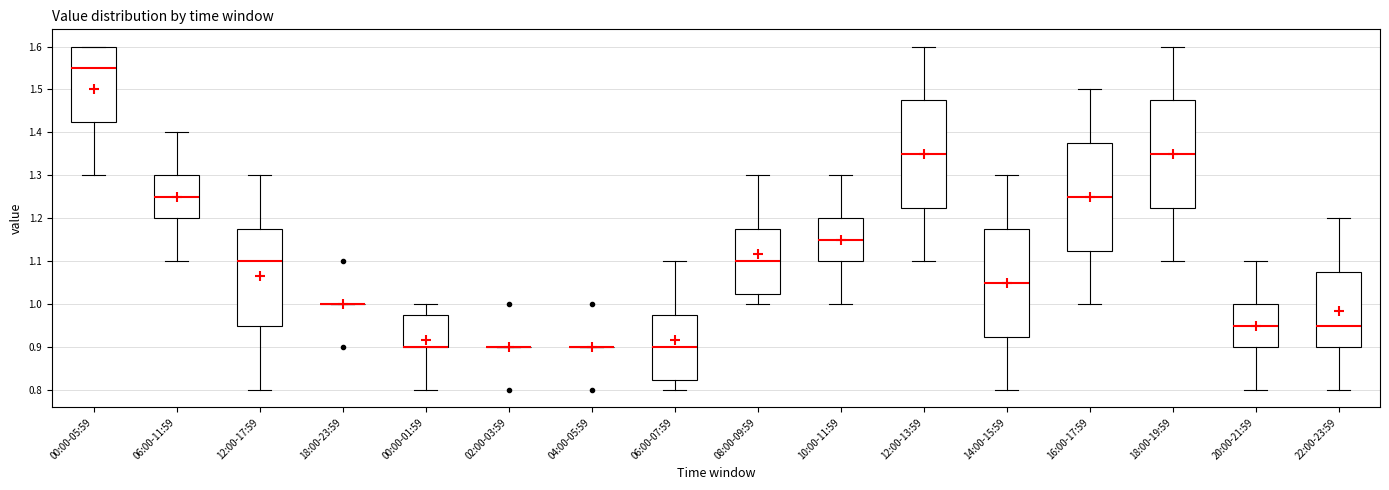

Where does the upper whisker of the box for 12:00-13:59 end on the y-axis? The values are not printed on the chart, so give them approximately, as read against the axis.

1.60